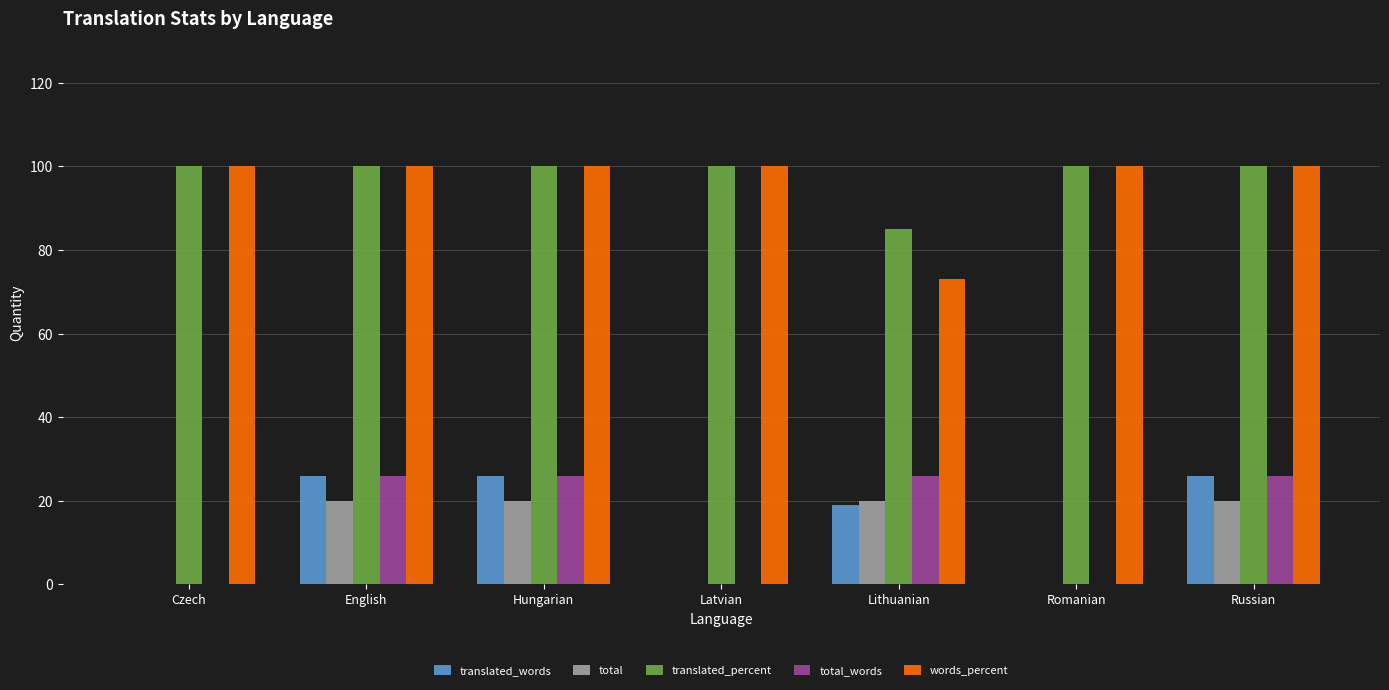

Are the bars grouped side by side (vs. stacked)?

Yes